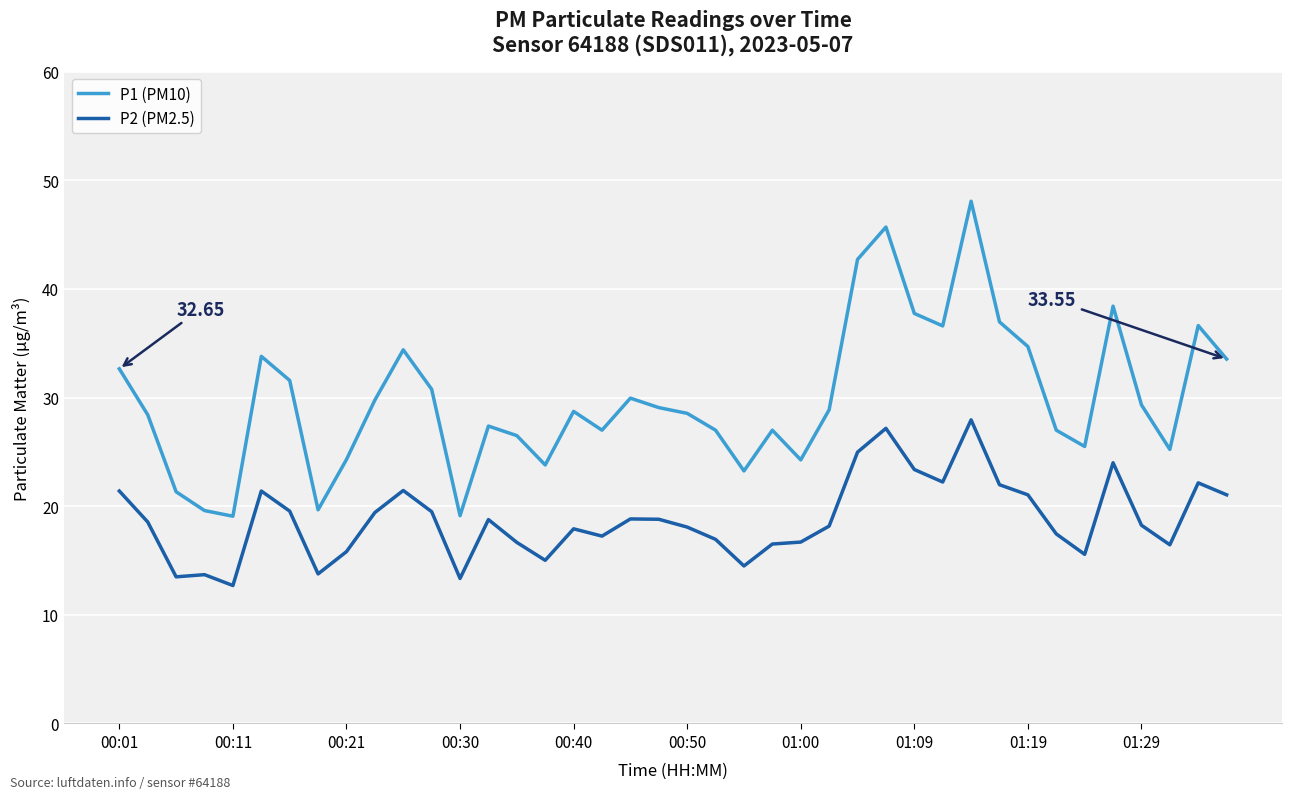

True or false: P1 (PM10) and P2 (PM2.5) cross at least once.

False